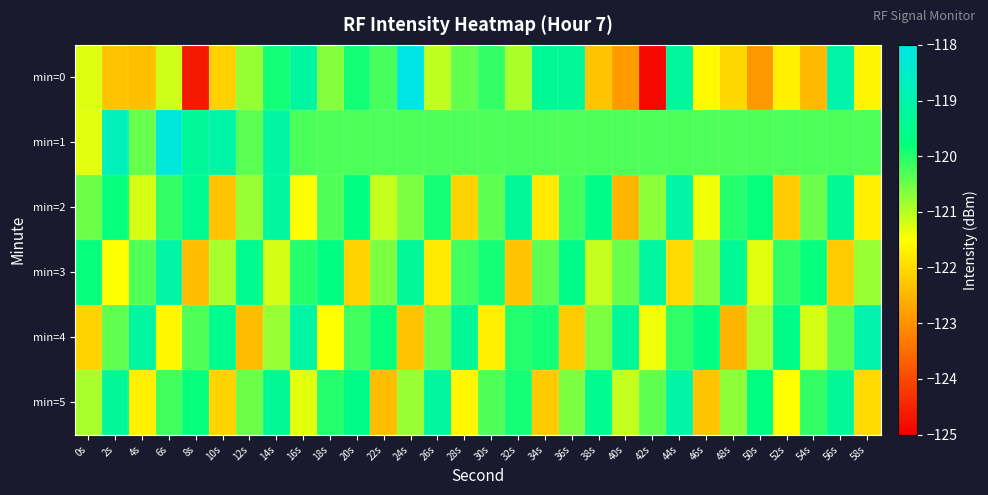

Count the number of categories in the chart.

30